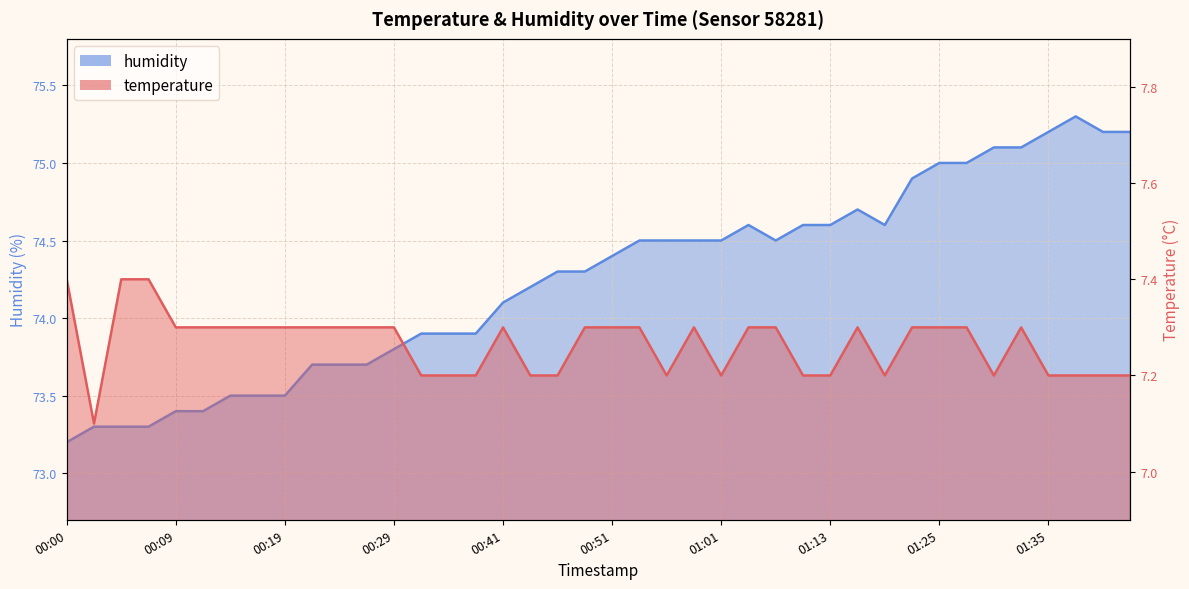

At which category is the sum across all series the highest?

01:40